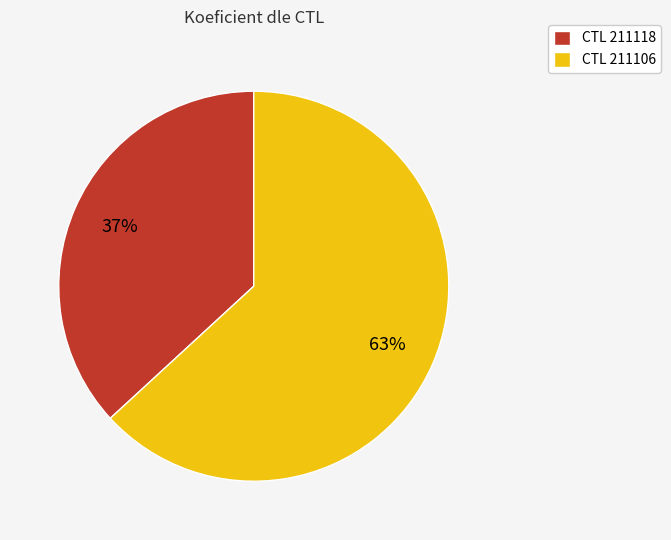

Combined, do CTL 211106 and CTL 211118 account for over 50%?

Yes